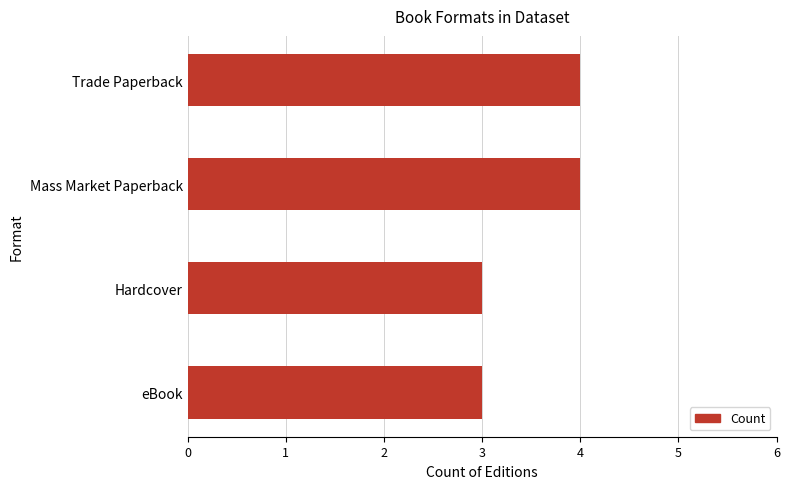

Approximately how many times larger is the value at Trade Paperback compared to eBook?

1.3